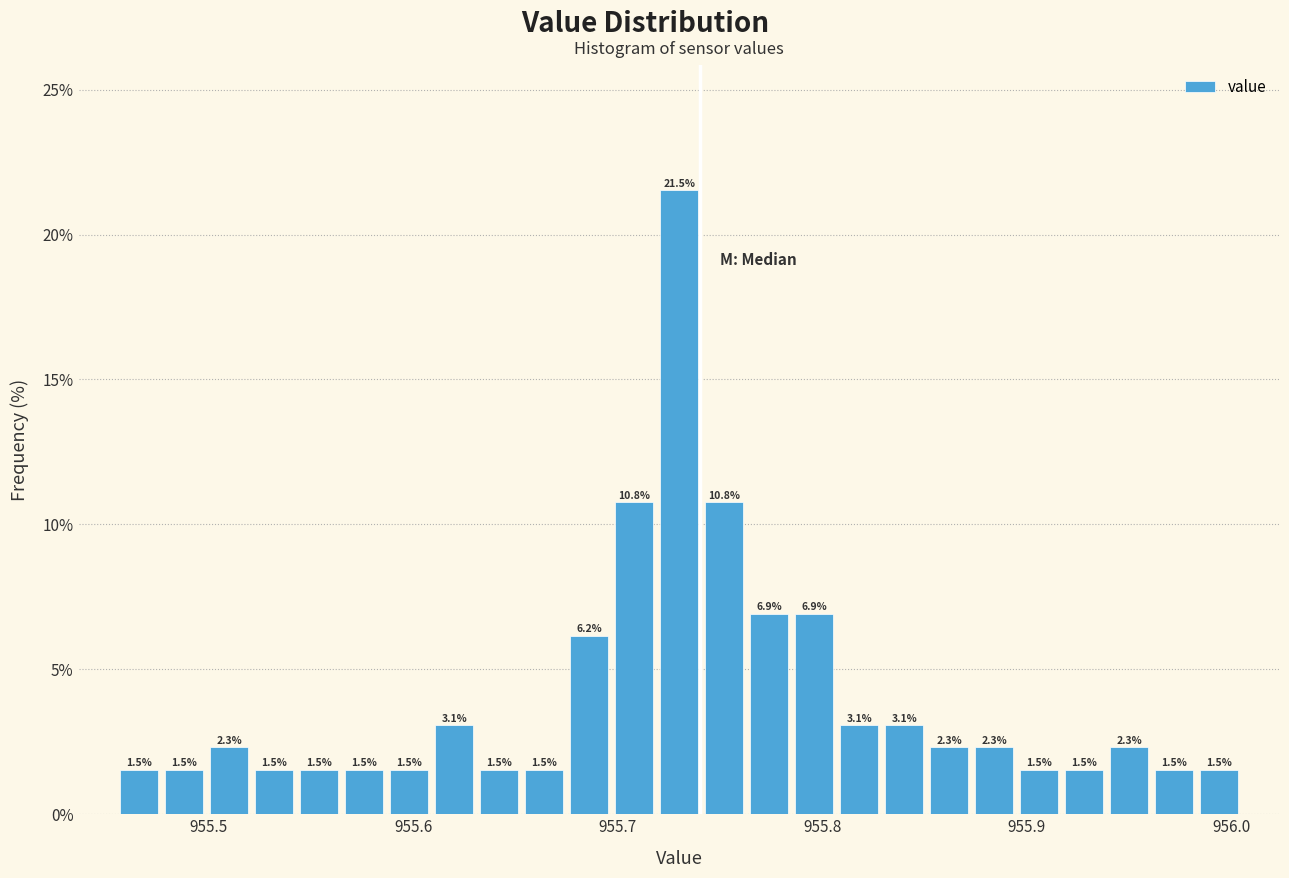

Around what value on the x-axis is the tallest bar? Give the approximate position of its centre, as read against the axis.

955.73